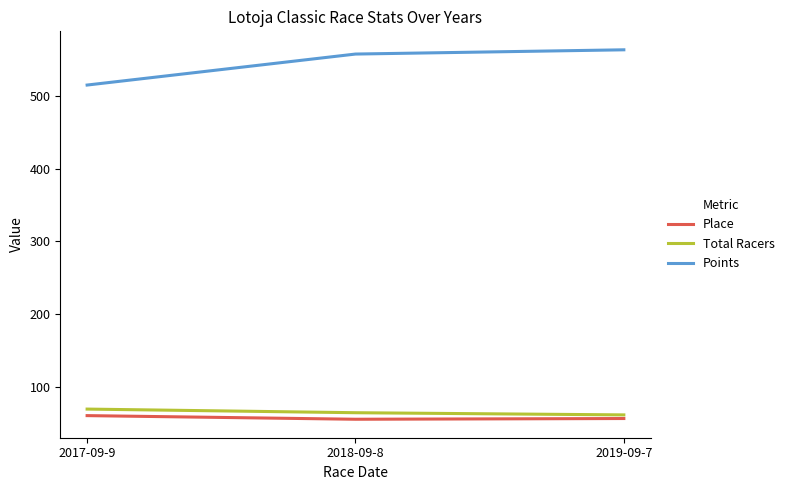

Where is Points nearest to the value 539?

2018-09-8